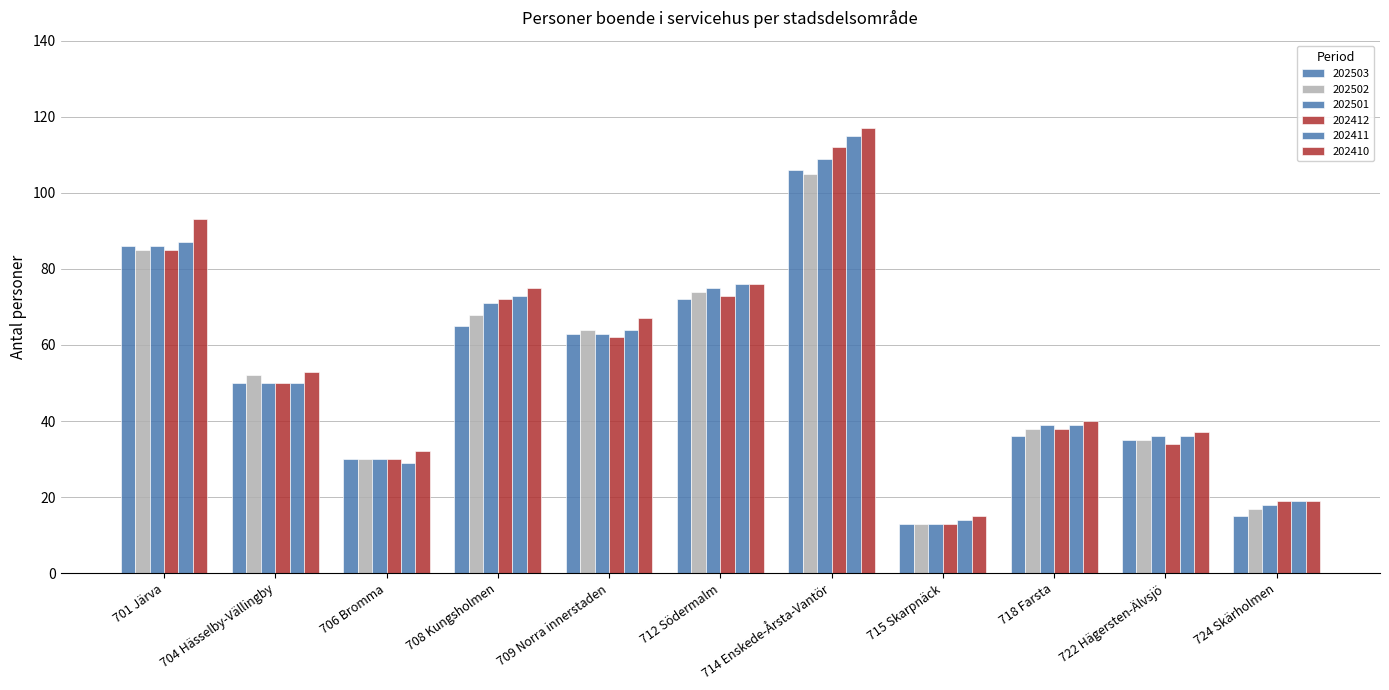

How many data points in 202502 are less than 52?

5